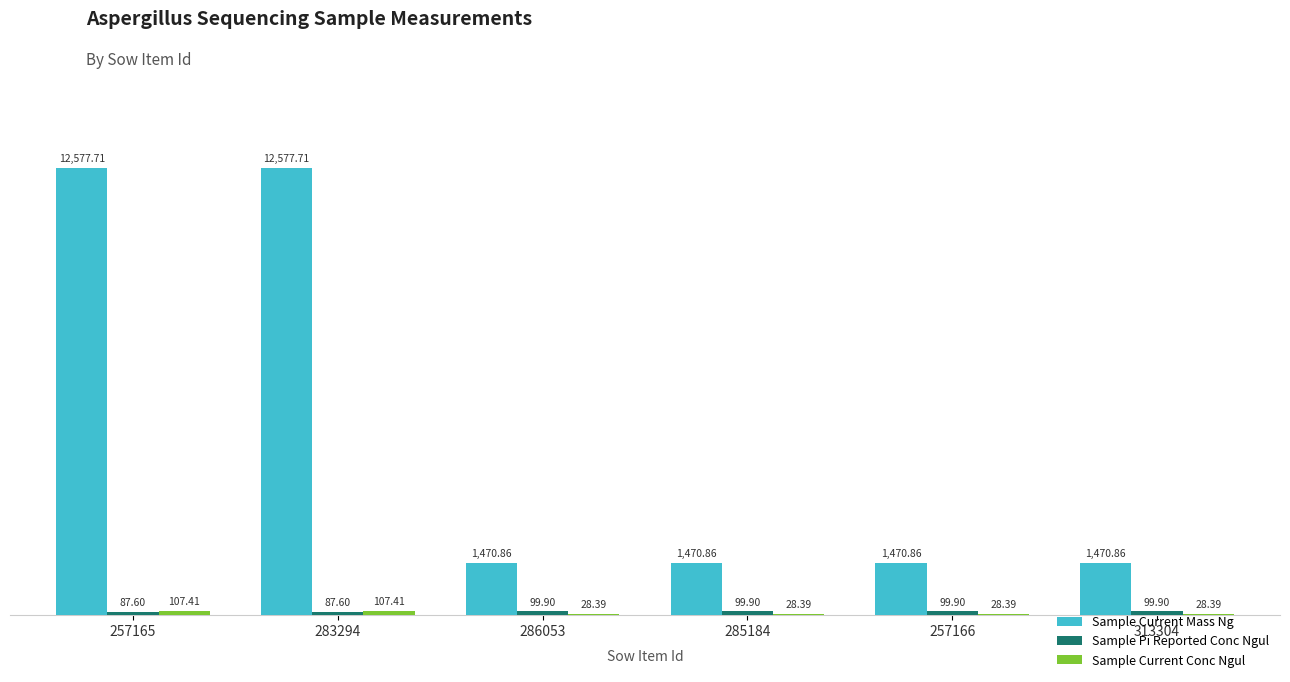

What is the total value across all series at 283294?

12772.7